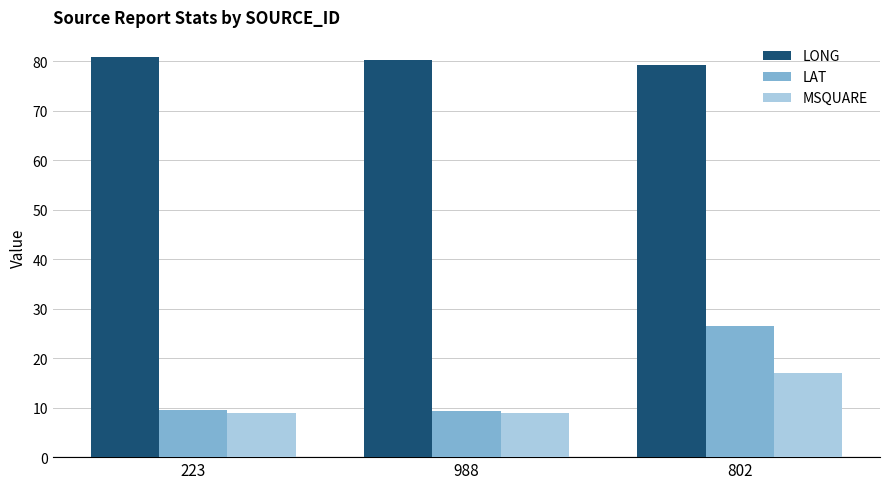

What is the sum of all LONG values?

240.5